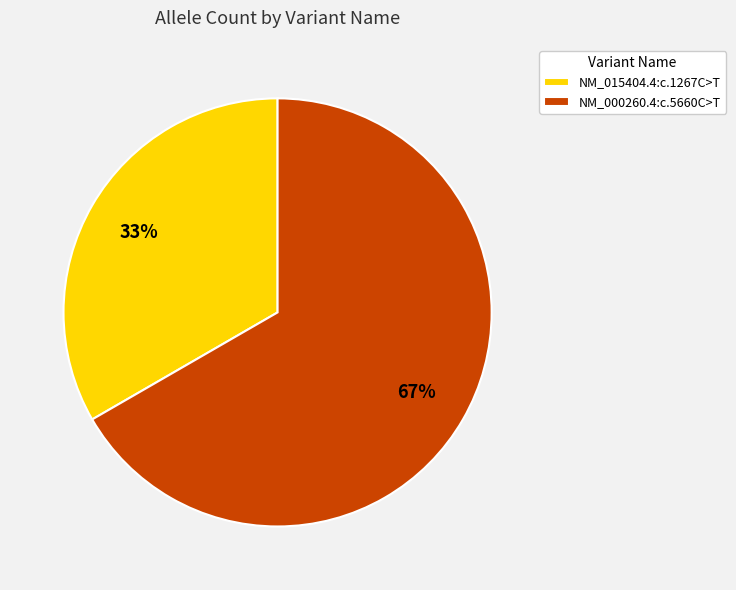

Approximately how many times larger is the value at NM_015404.4:c.1267C>T compared to NM_000260.4:c.5660C>T?

0.5